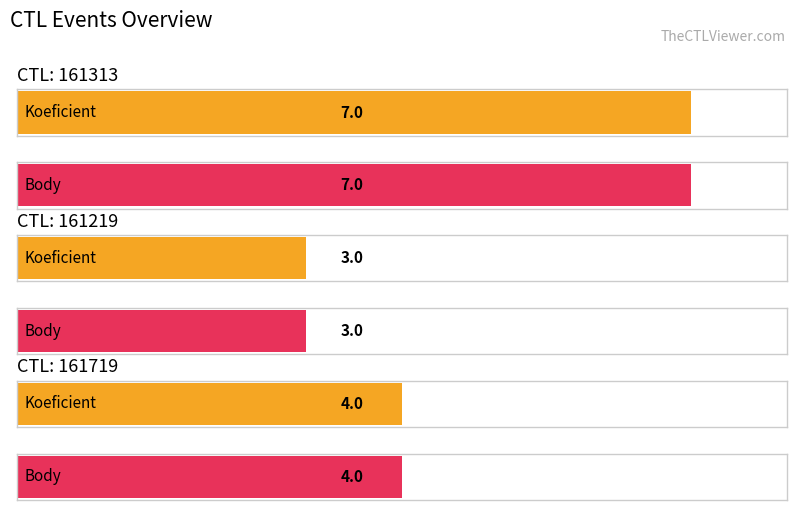

At how many categories does at least one series exceed 6?

1